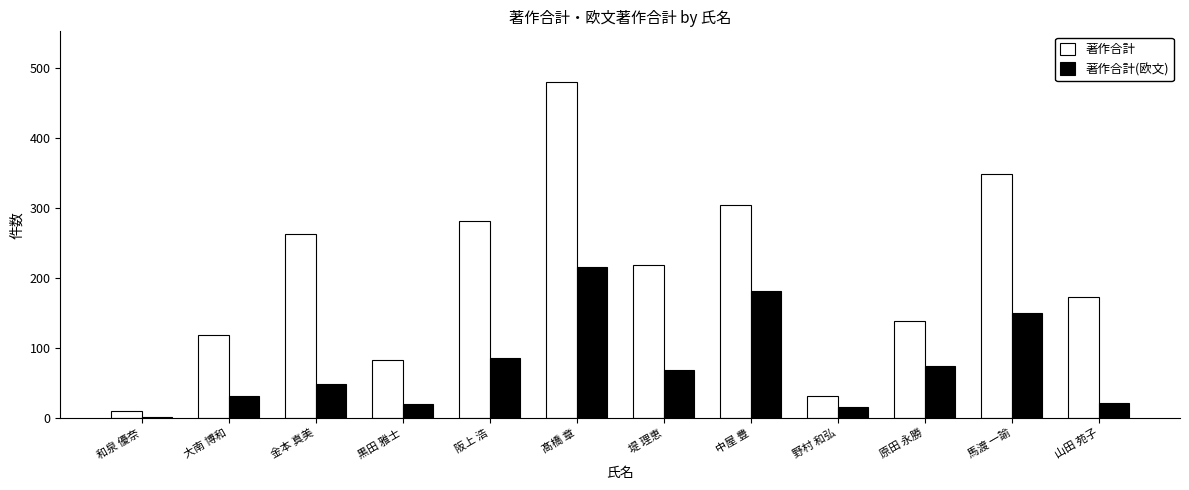

What is the total value across all series at 大南 博和?

150